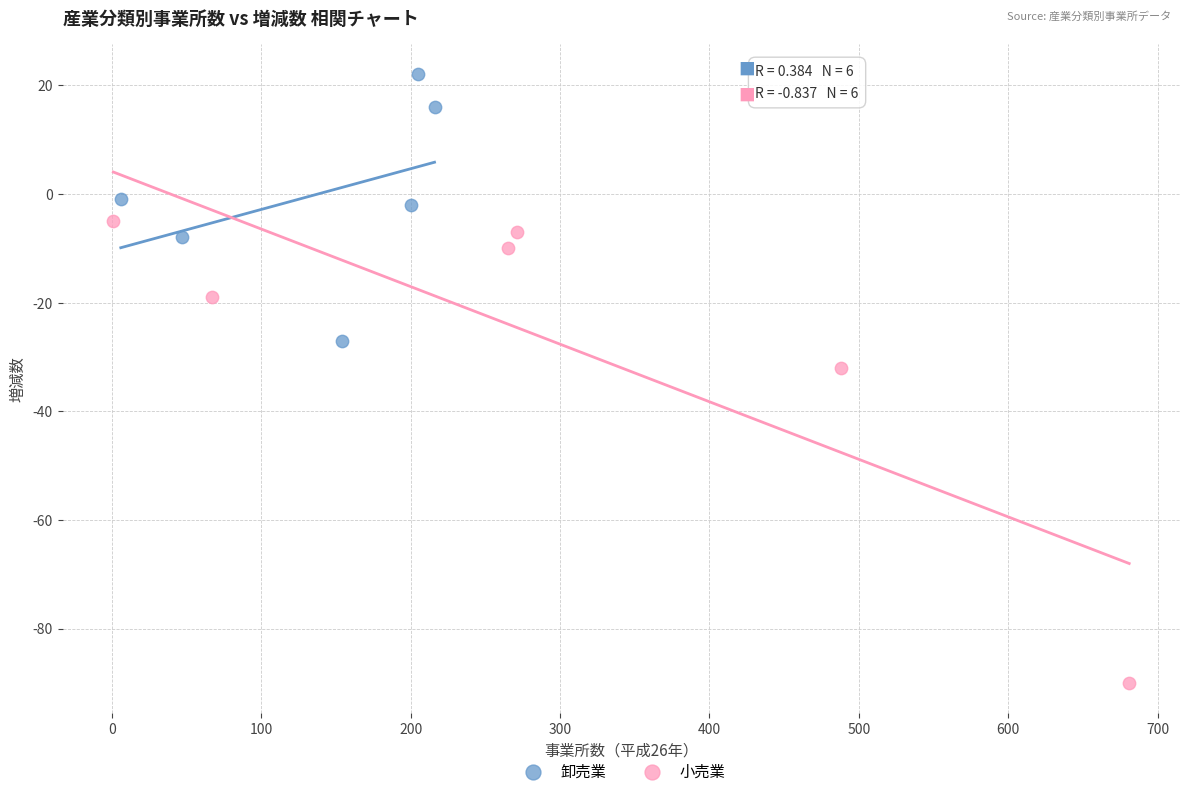

Which series has the largest Y range (max minus min)?

小売業